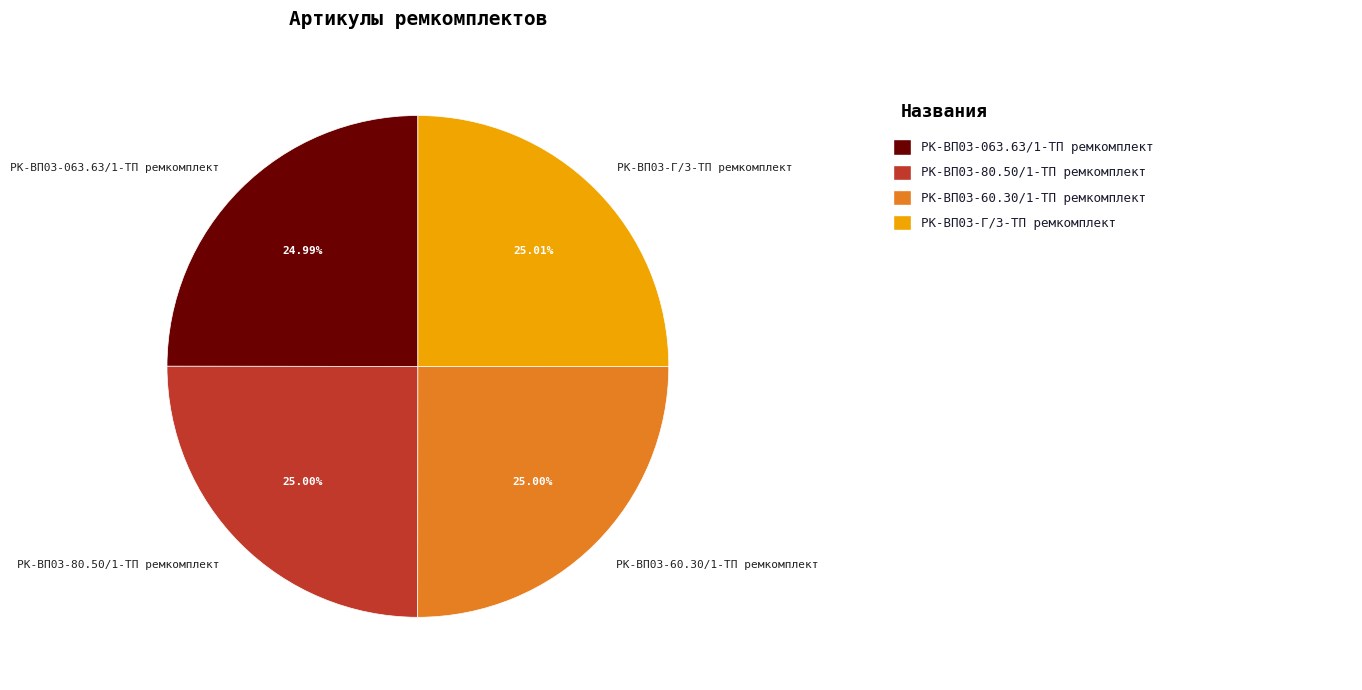

Approximately how many times larger is the value at РК-ВП03-063.63/1-ТП ремкомплект compared to РК-ВП03-80.50/1-ТП ремкомплект?

1.0